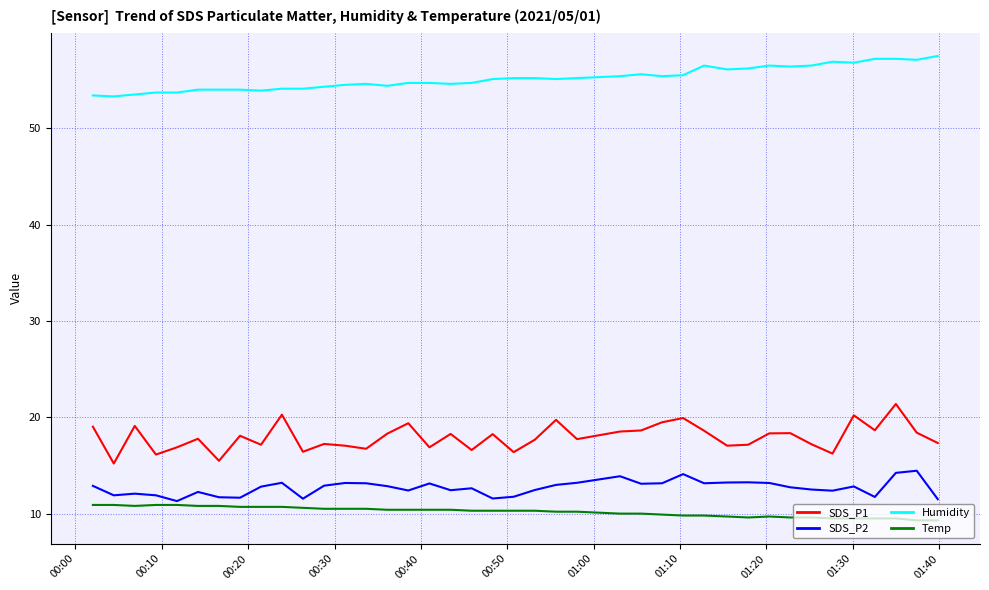

Which series has the largest total across all categories?

Humidity